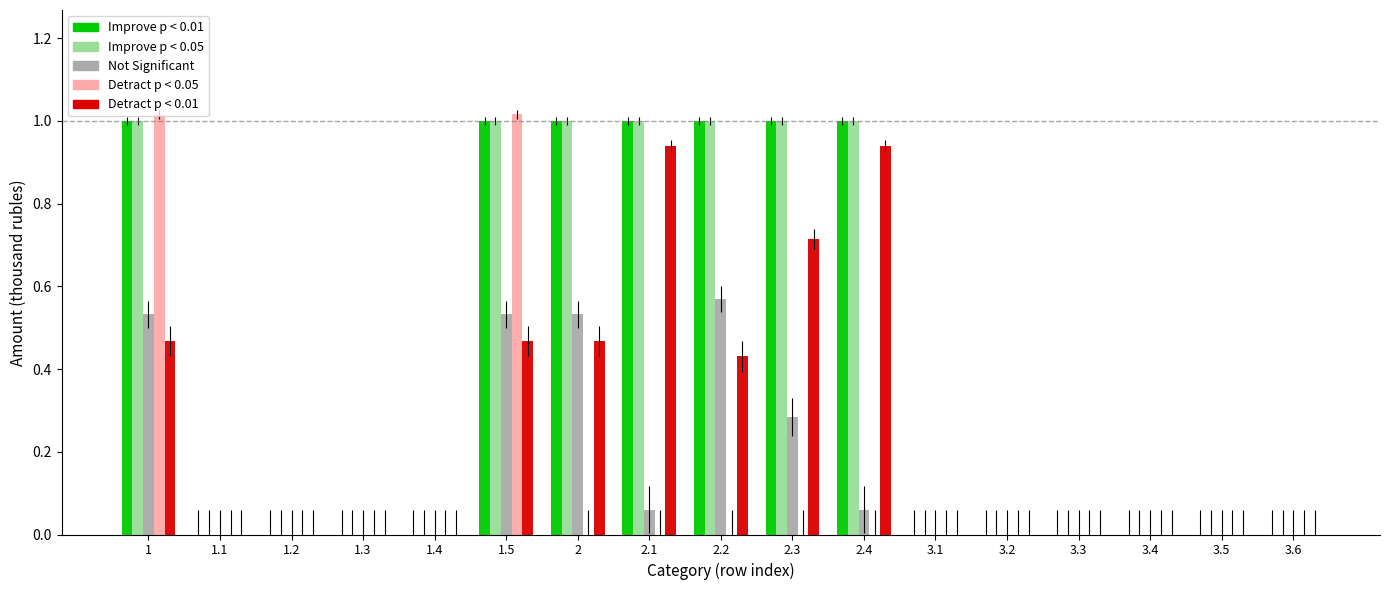

At which label does Not Significant reach its peak?

2.2